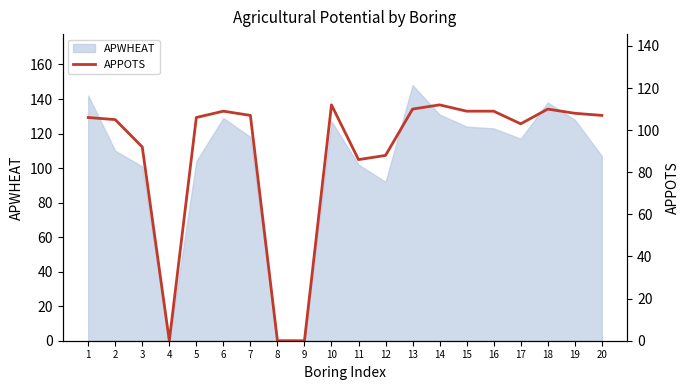

The value at 6 is 109. True or false?

True